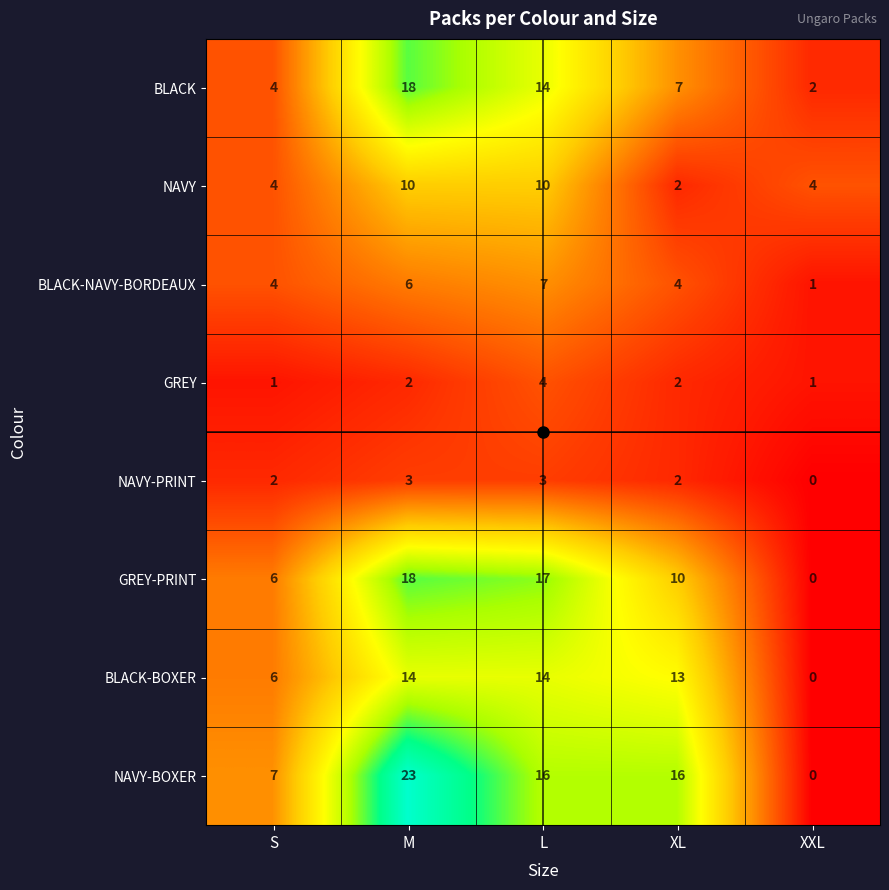

What is the sum of the BLACK-NAVY-BORDEAUX values at S and XL?

8